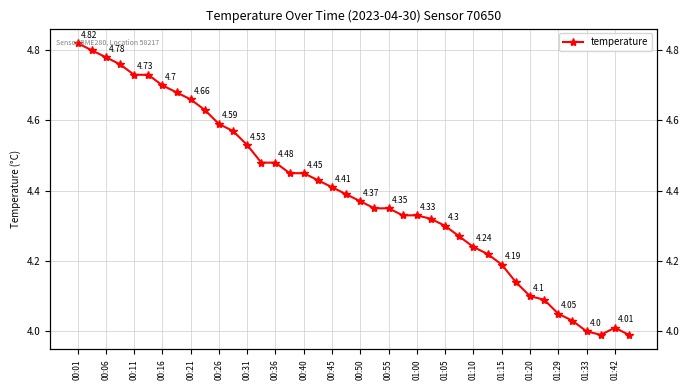

At which category does the chart reach its minimum across all series?

37